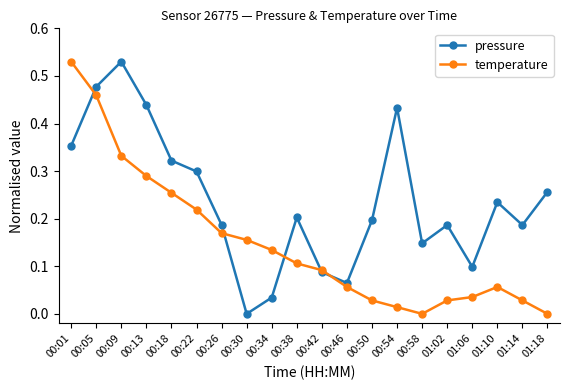

Does the chart display data point markers on the line(s)?

Yes